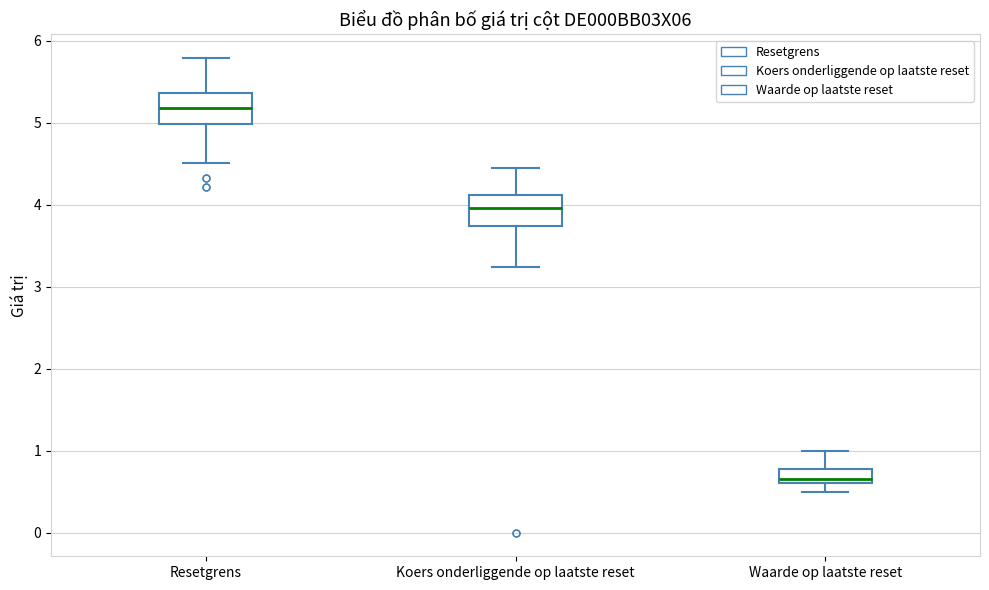

Where does the median line of the box for Resetgrens sit on the y-axis? The values are not printed on the chart, so give them approximately, as read against the axis.

5.2